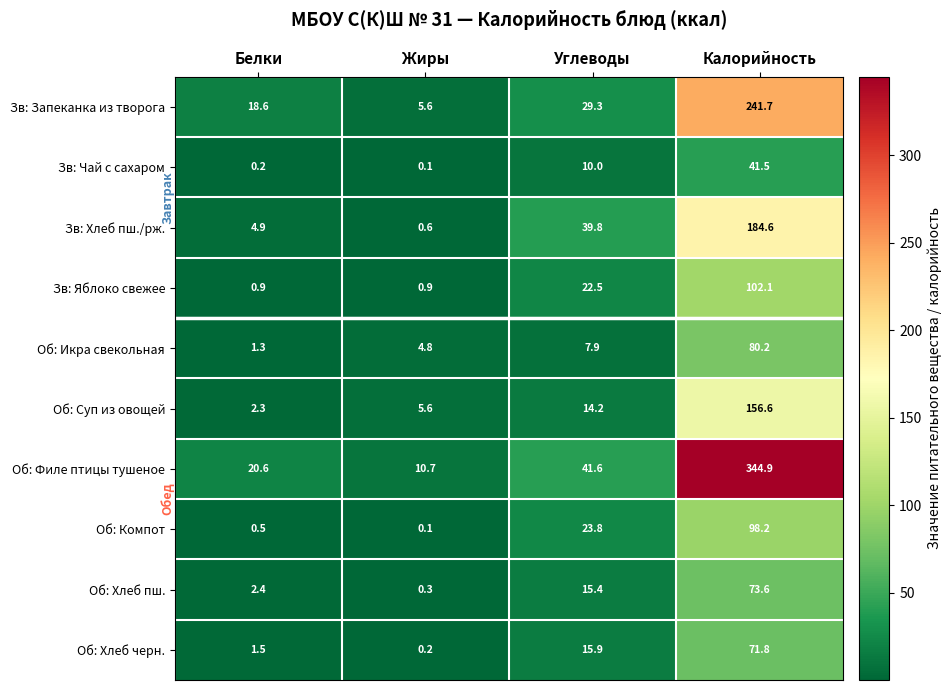

What is the difference between the highest and lowest values at Жиры?

10.6